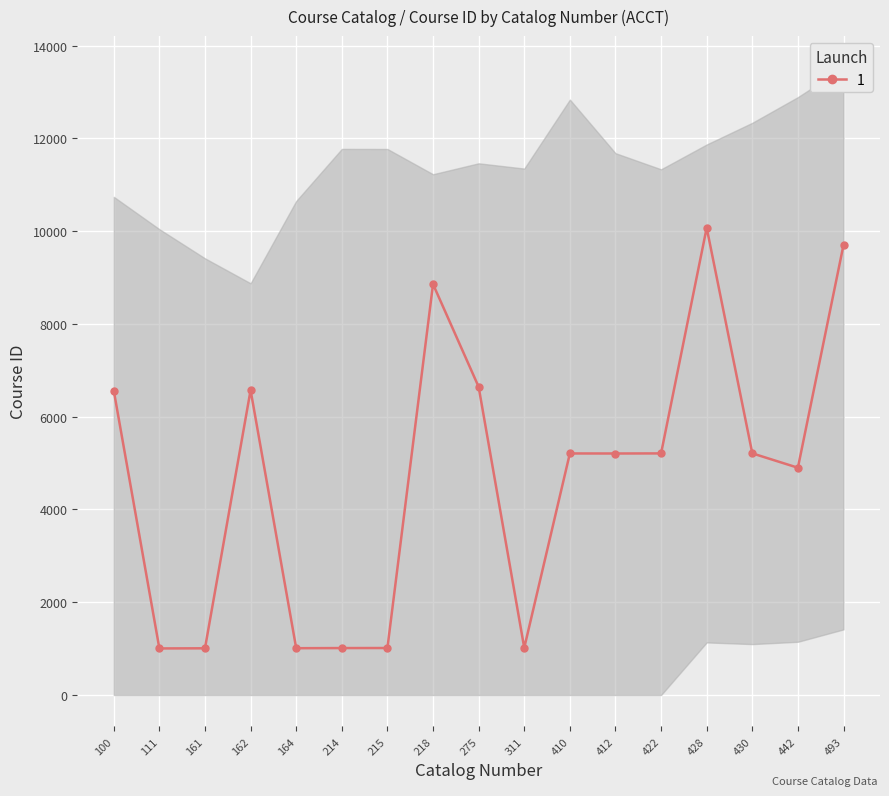

Rank the categories by value from highest to lowest.

428, 493, 218, 275, 162, 100, 430, 422, 410, 412, 442, 311, 215, 214, 164, 161, 111